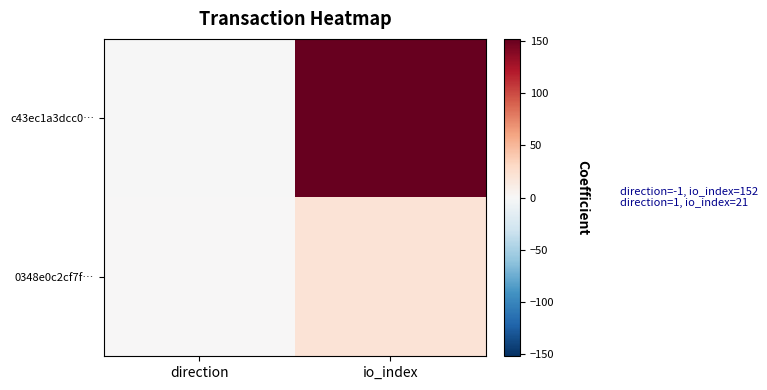

What is the smallest value displayed?

-1